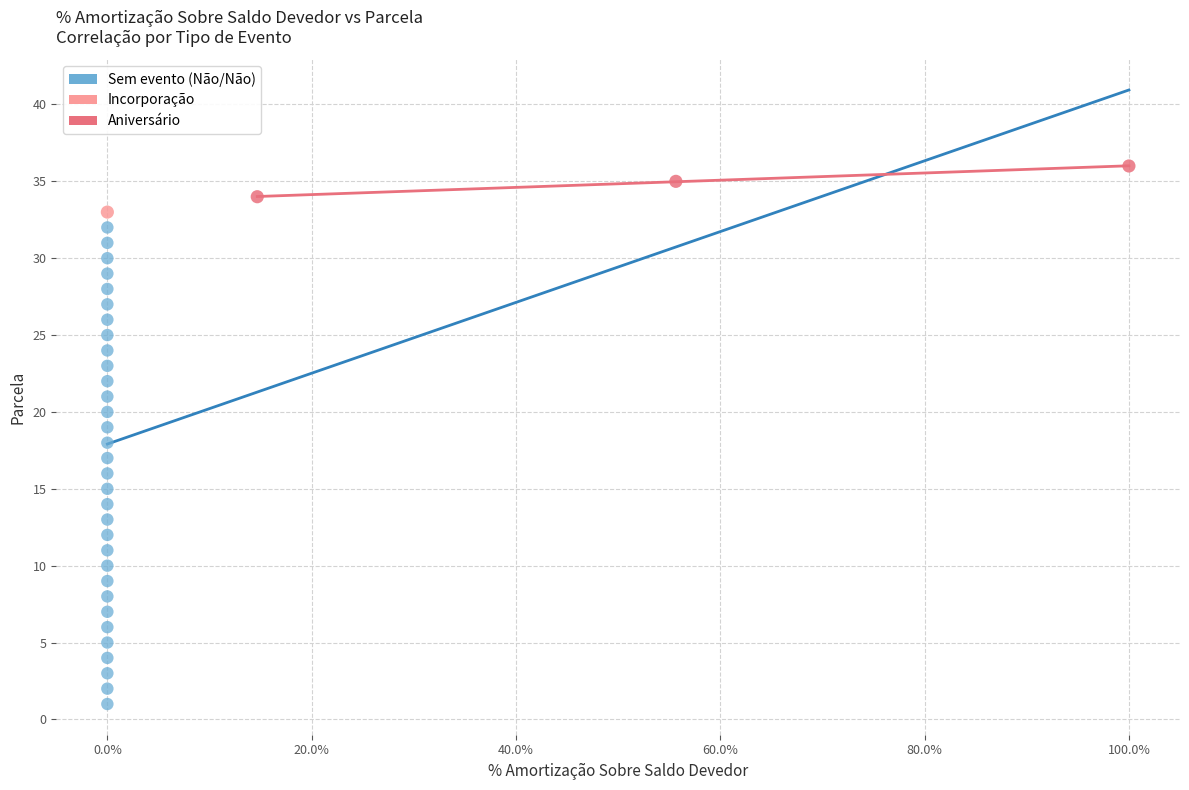

What are all the series names shown in the legend?

Sem evento (Não/Não), Incorporação, Aniversário